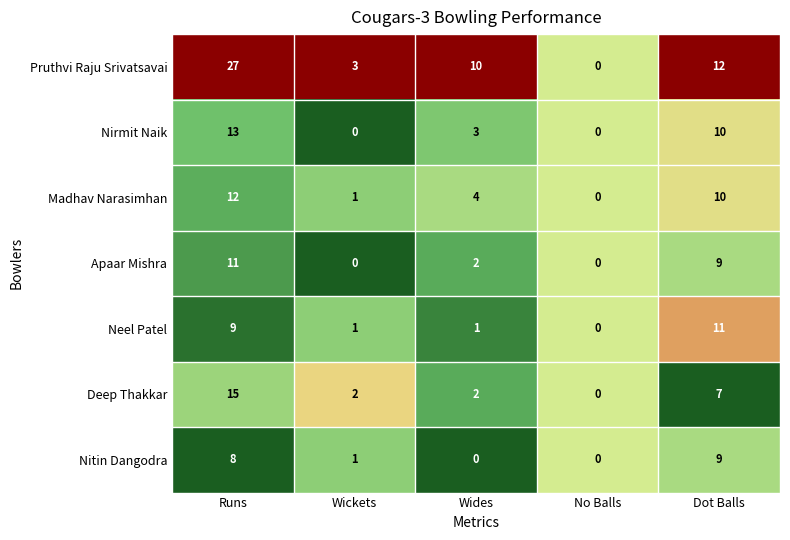

Which series changed the most between No Balls and Dot Balls?

Pruthvi Raju Srivatsavai